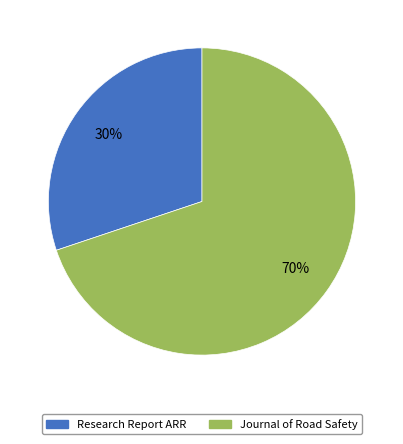

Rank the categories by value from highest to lowest.

Journal of Road Safety, Research Report ARR